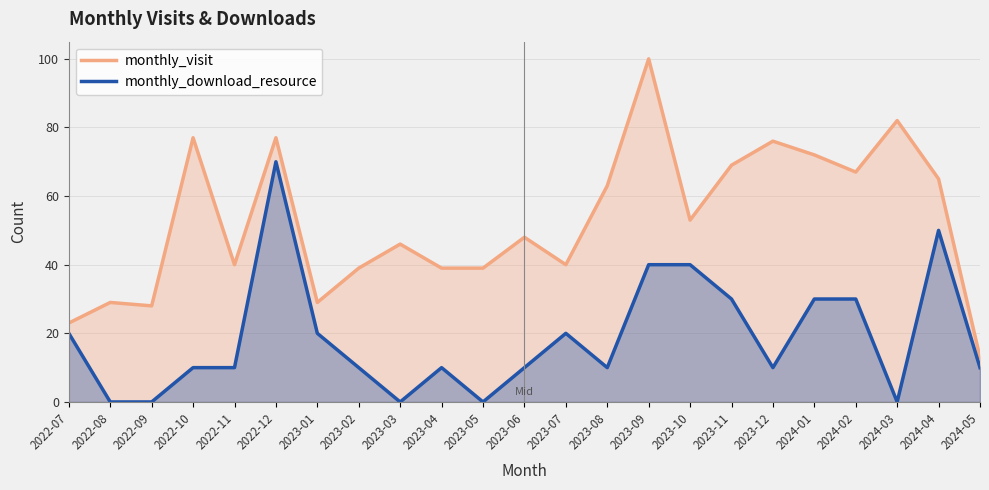

Where is the first local minimum for monthly_download_resource?

2023-03